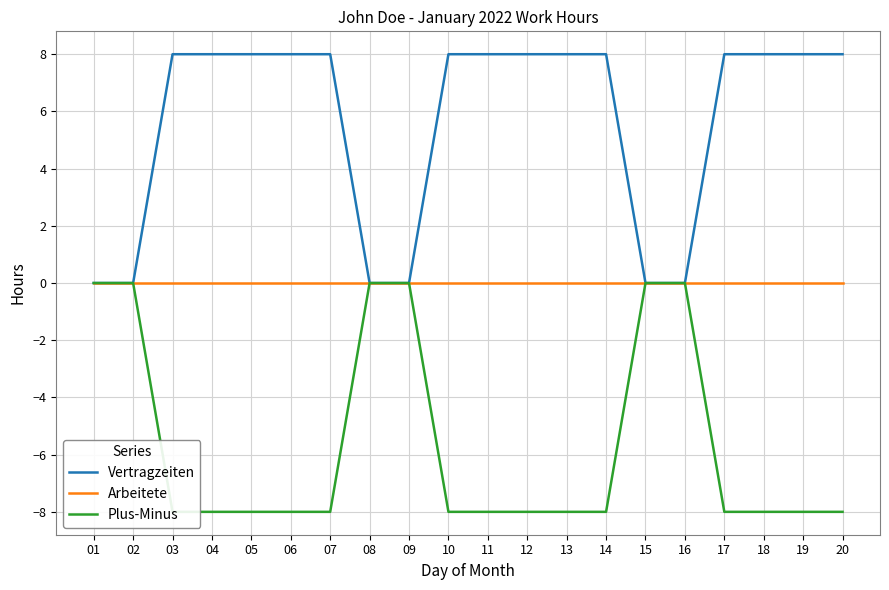

Count the Vertragzeiten values in the range 0 to 8.

20